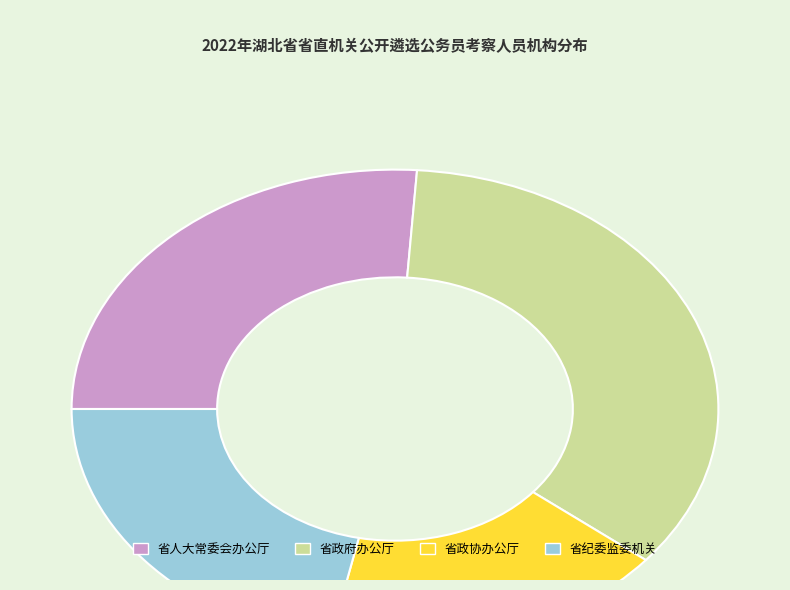

What is the smallest slice in the pie chart?

省政协办公厅